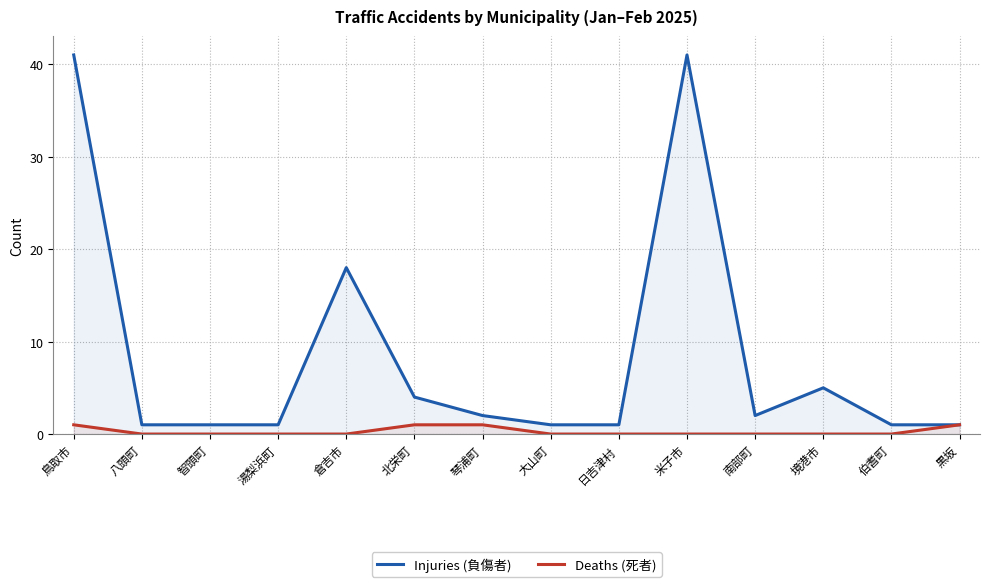

Which series has the largest total across all categories?

Injuries (負傷者)